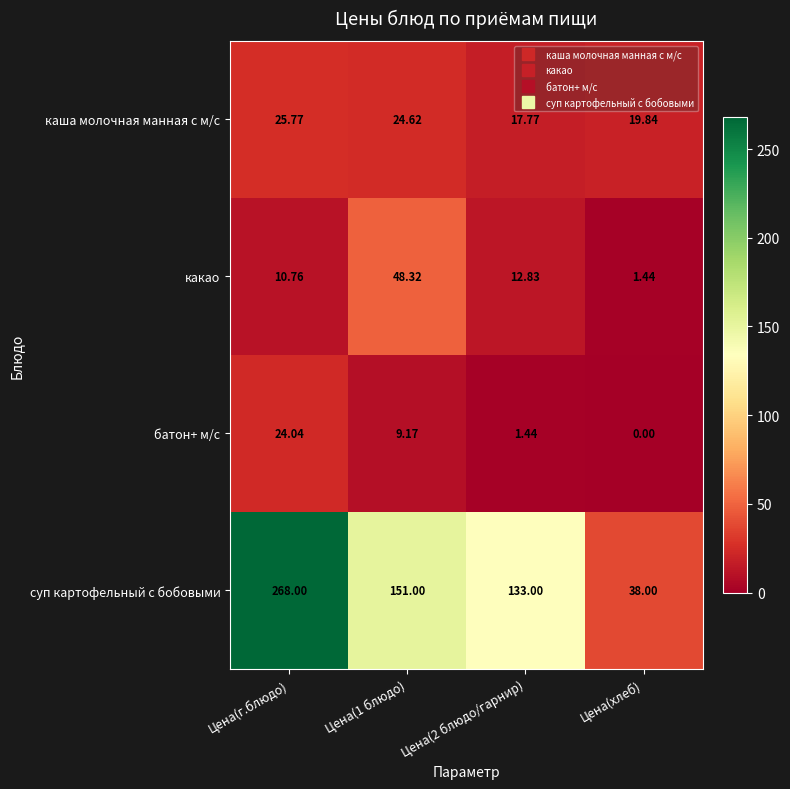

Which series has the largest range (max minus min)?

суп картофельный с бобовыми